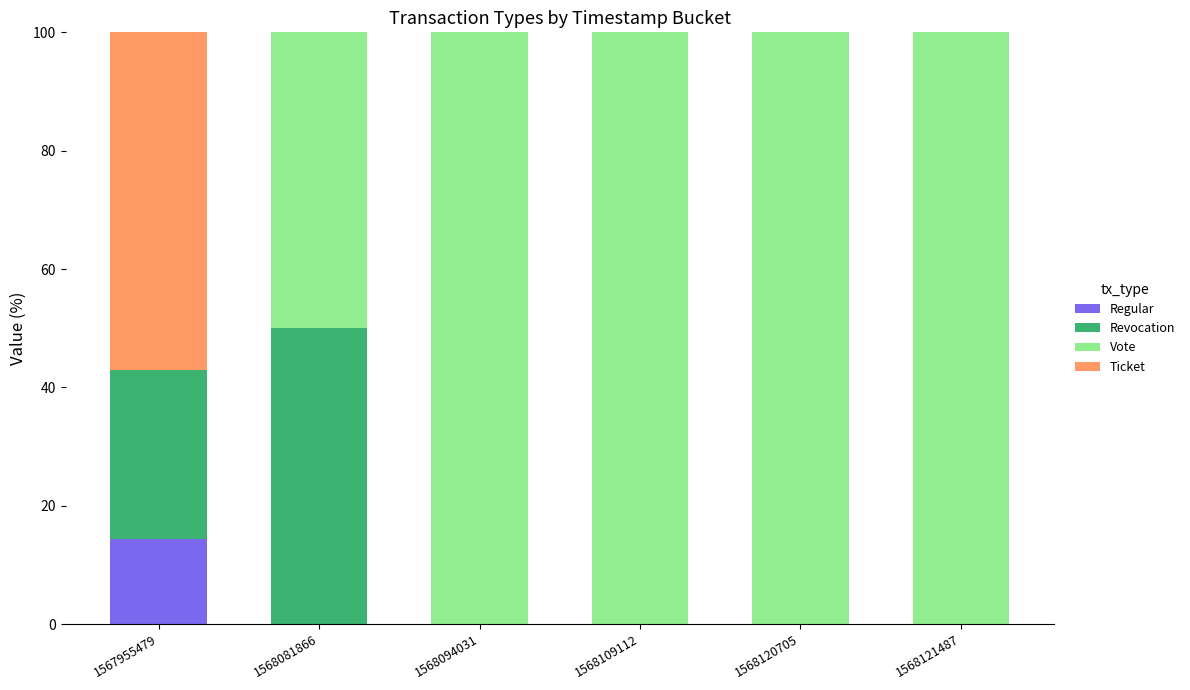

What is the total value across all series at 1568094031?

100.0